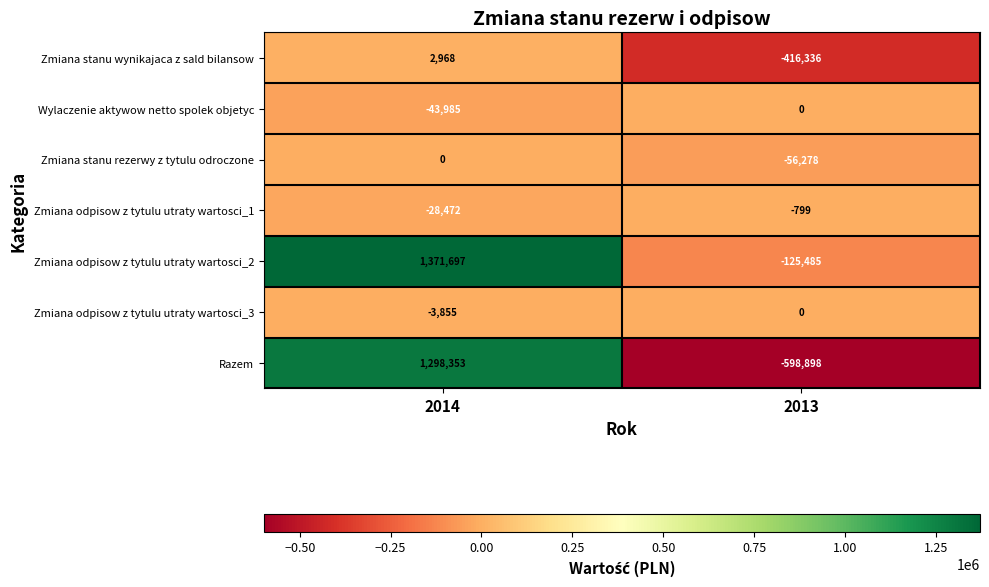

List the labels in order of Zmiana stanu rezerwy z tytulu odroczone value, smallest first.

2013, 2014